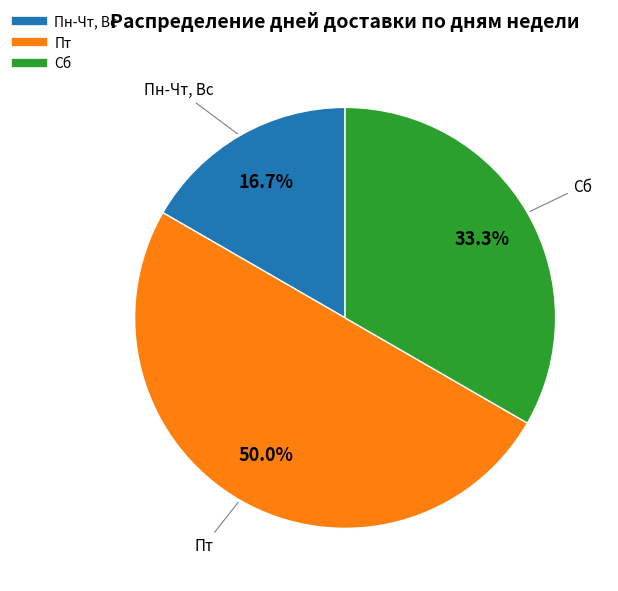

Is Пн-Чт, Вс the majority of the pie?

No